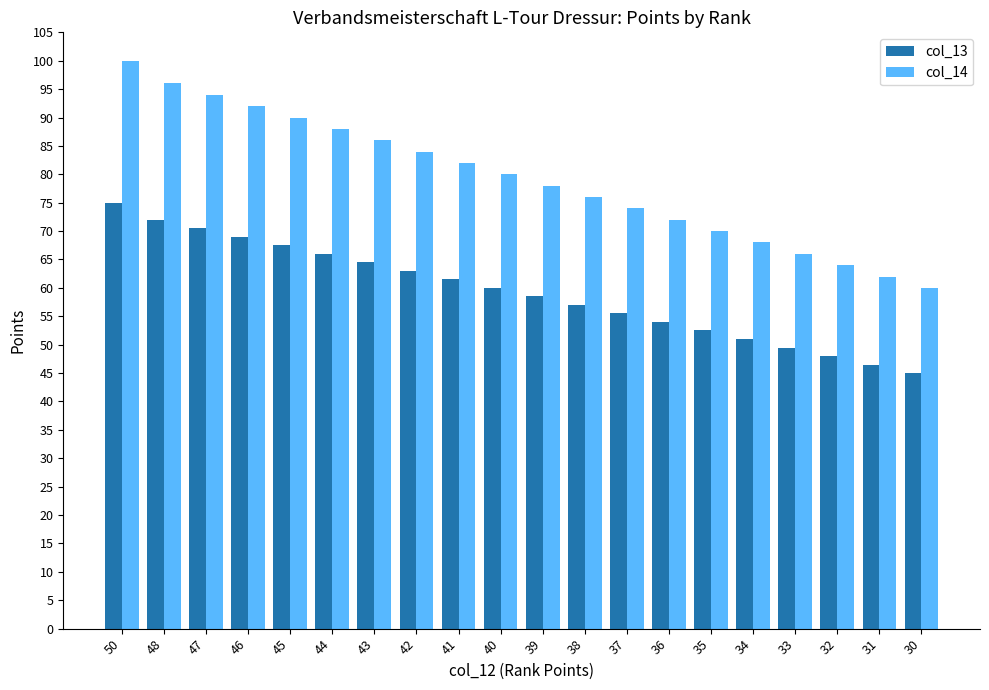

How many data points in col_14 are less than 80?

10